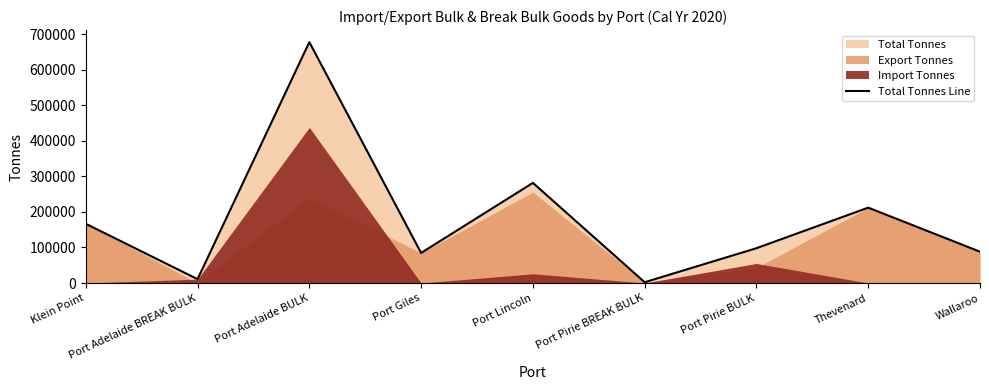

At which category does the data reach its first local valley?

Port Adelaide BREAK BULK